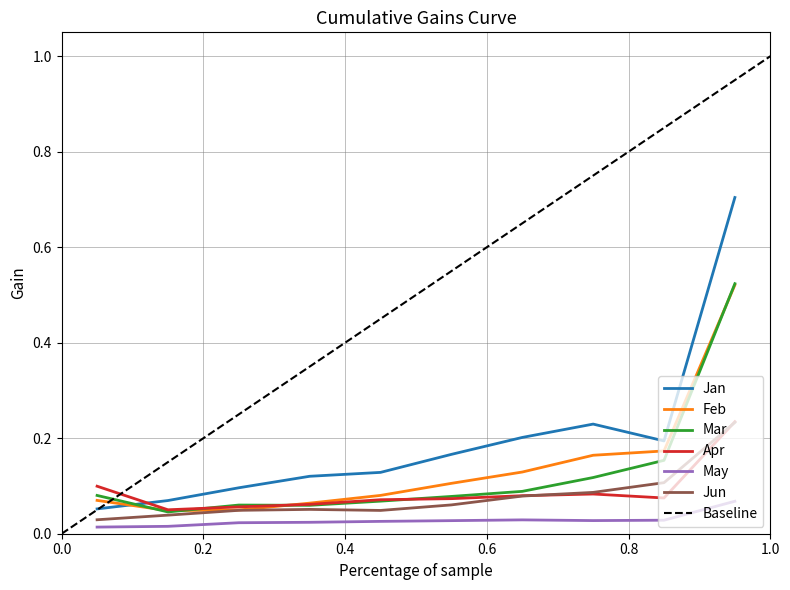

How many lines are shown in the chart?

6